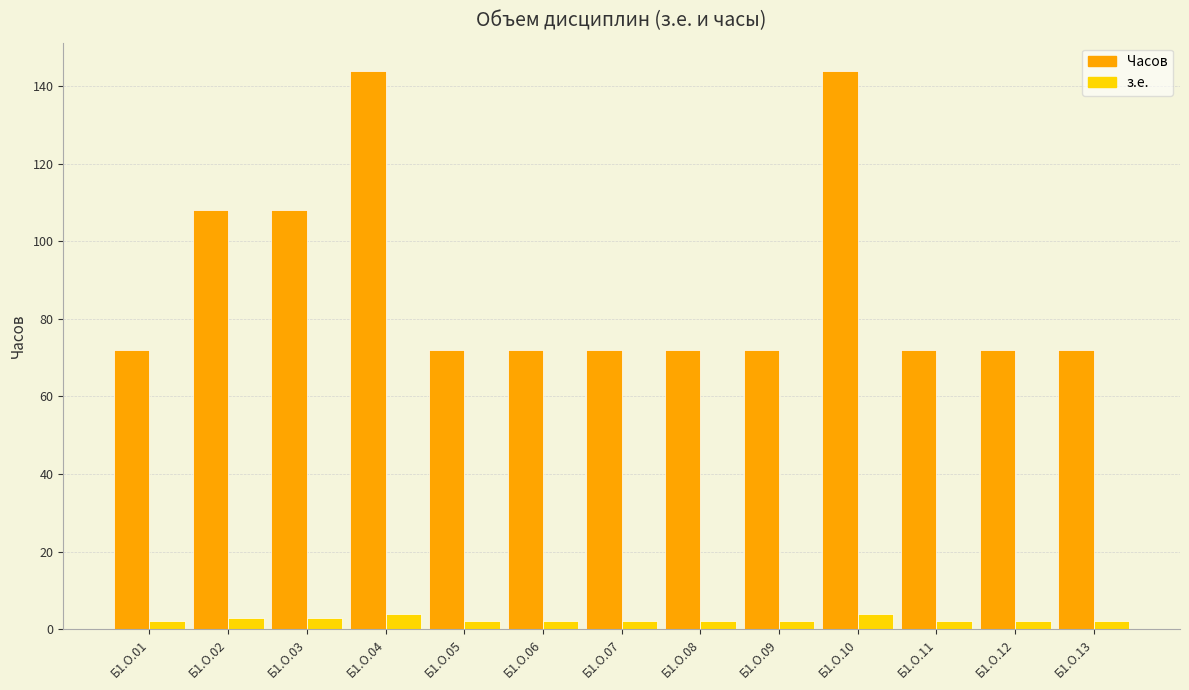

At Б1.О.09, list the series in order from largest to smallest.

Часов, з.е.